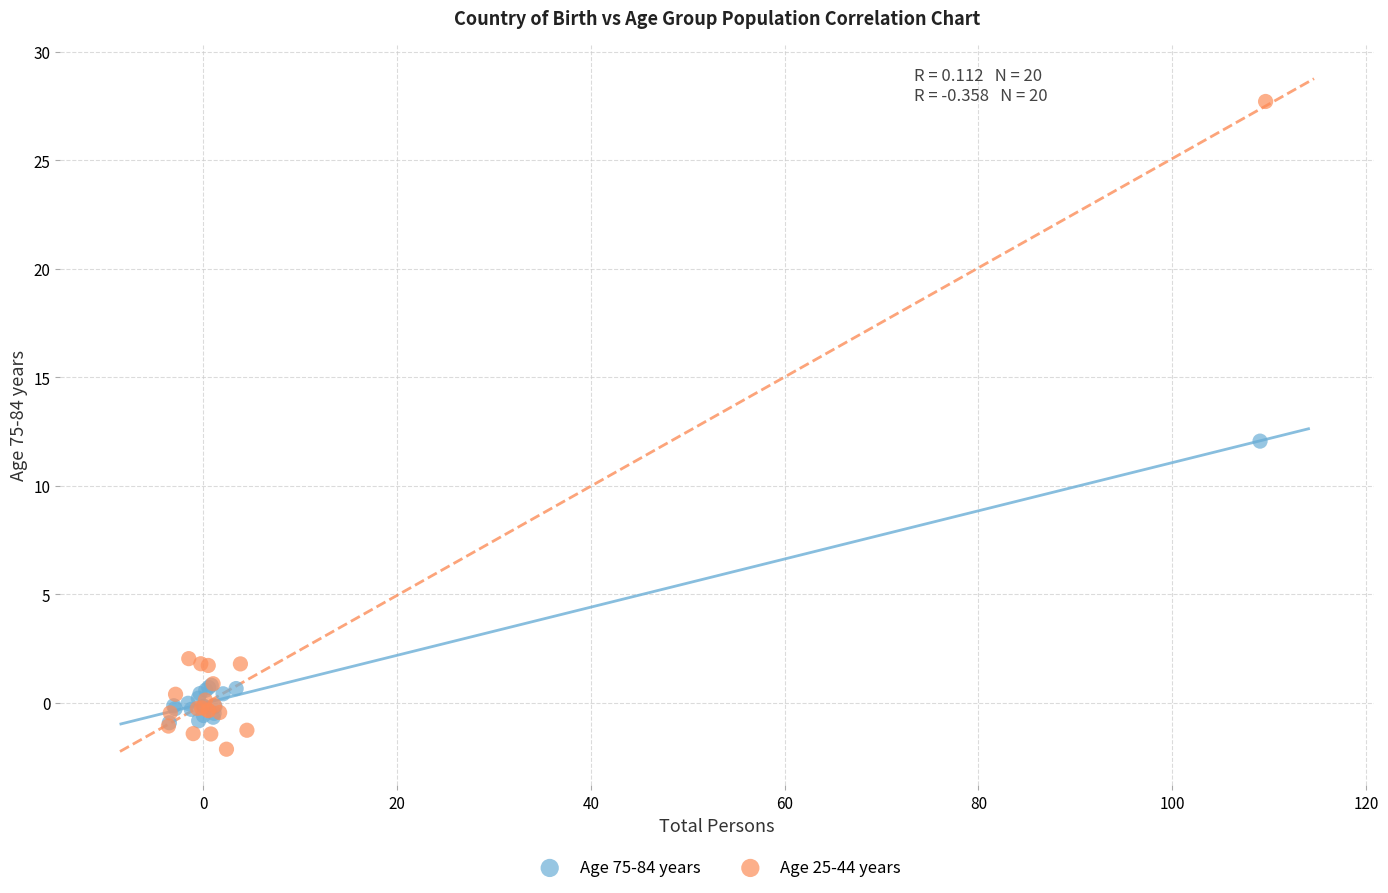

Which series reaches the minimum Y coordinate?

Age 25-44 years